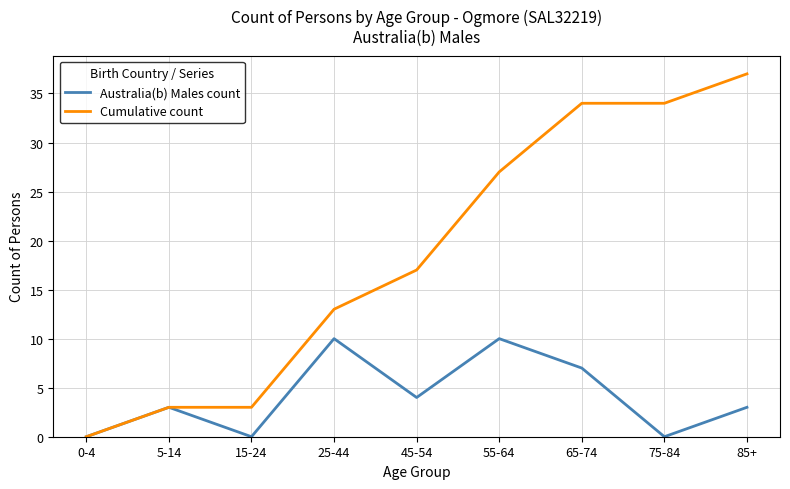

The value of Australia(b) Males count at 75-84 is 0. True or false?

True